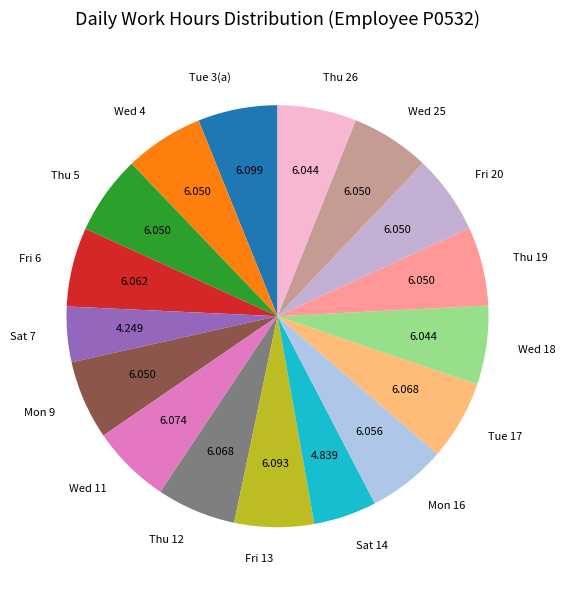

Count the number of slices in the pie.

17